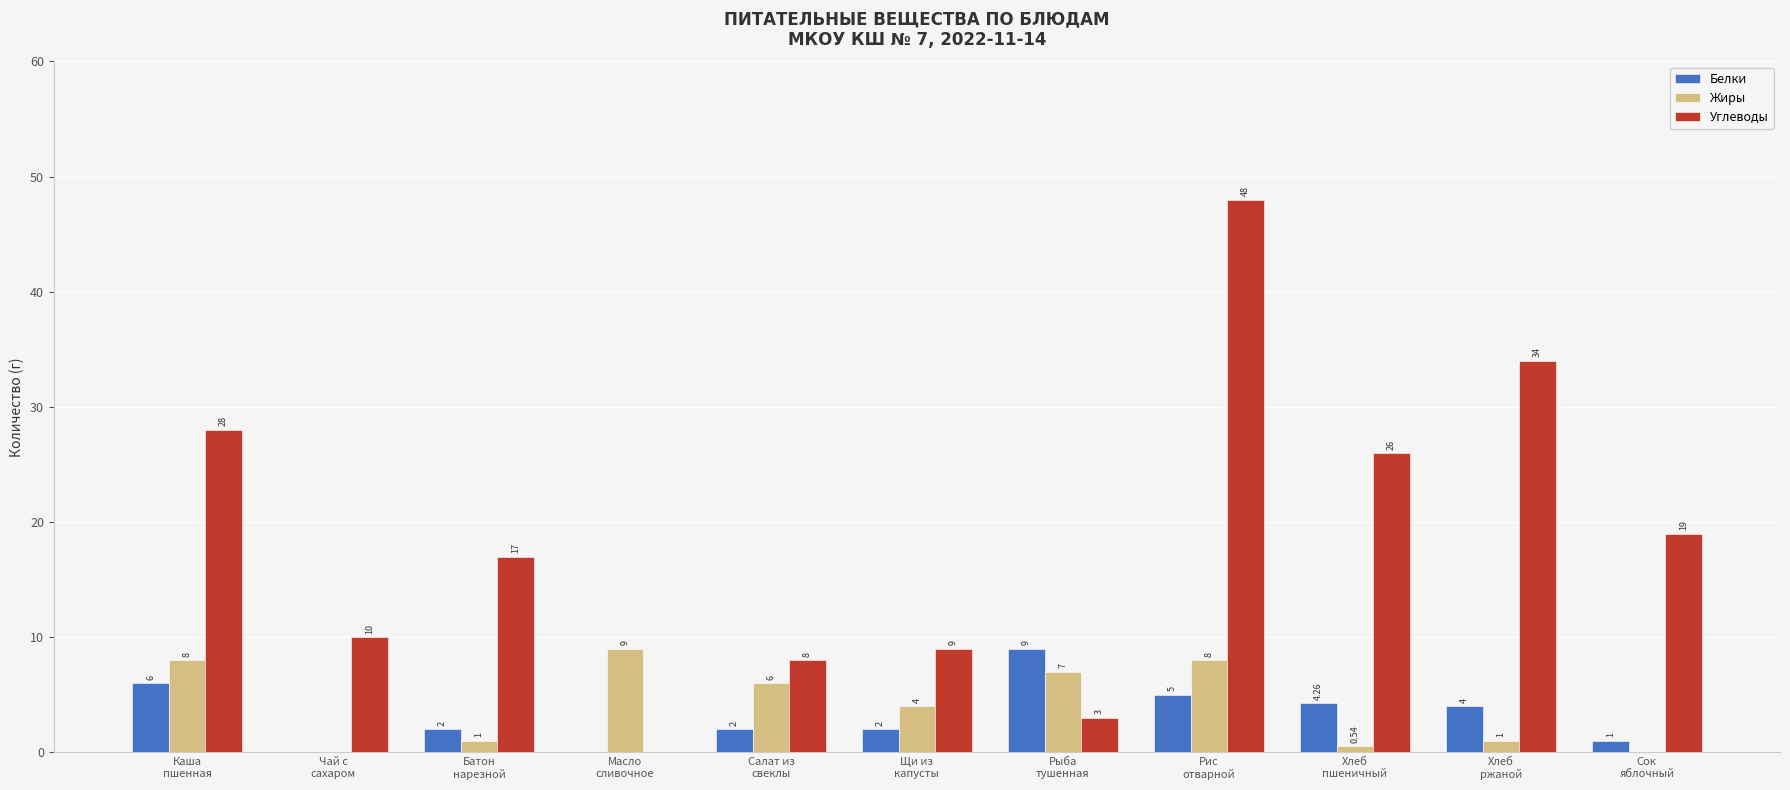

What is the approximate value of Жиры at Щи из
капусты?

4.0